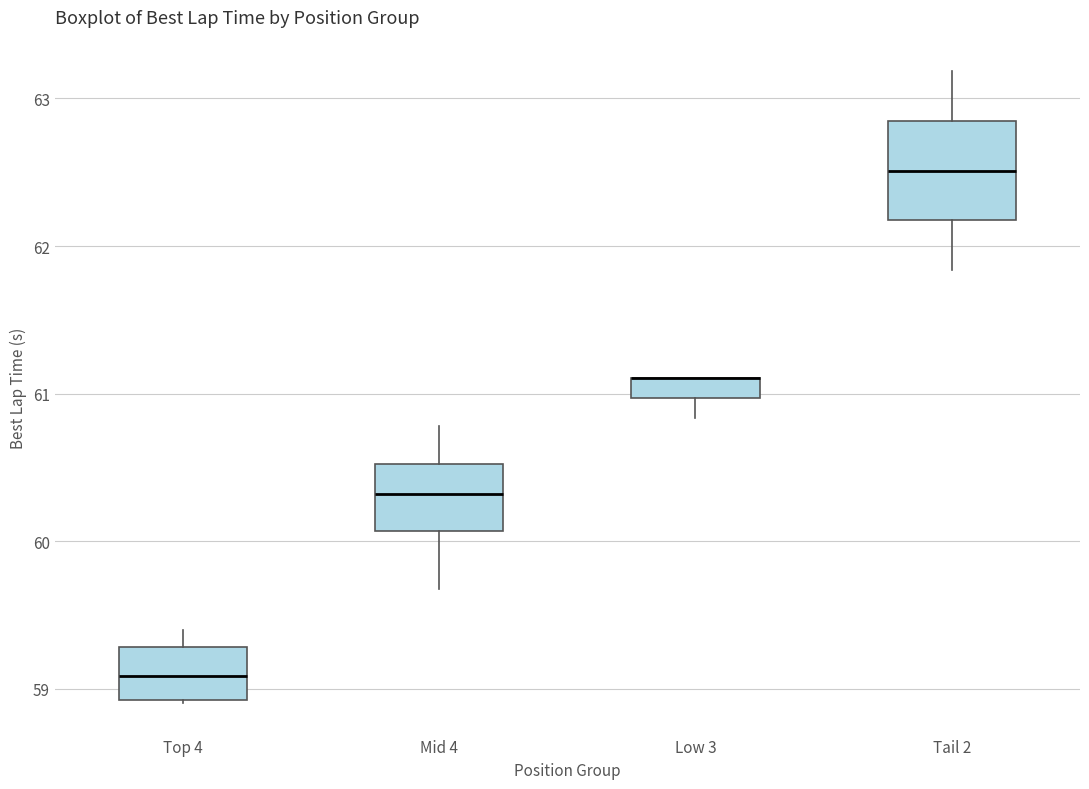

Where does the median line of the box for Top 4 sit on the y-axis? The values are not printed on the chart, so give them approximately, as read against the axis.

59.1